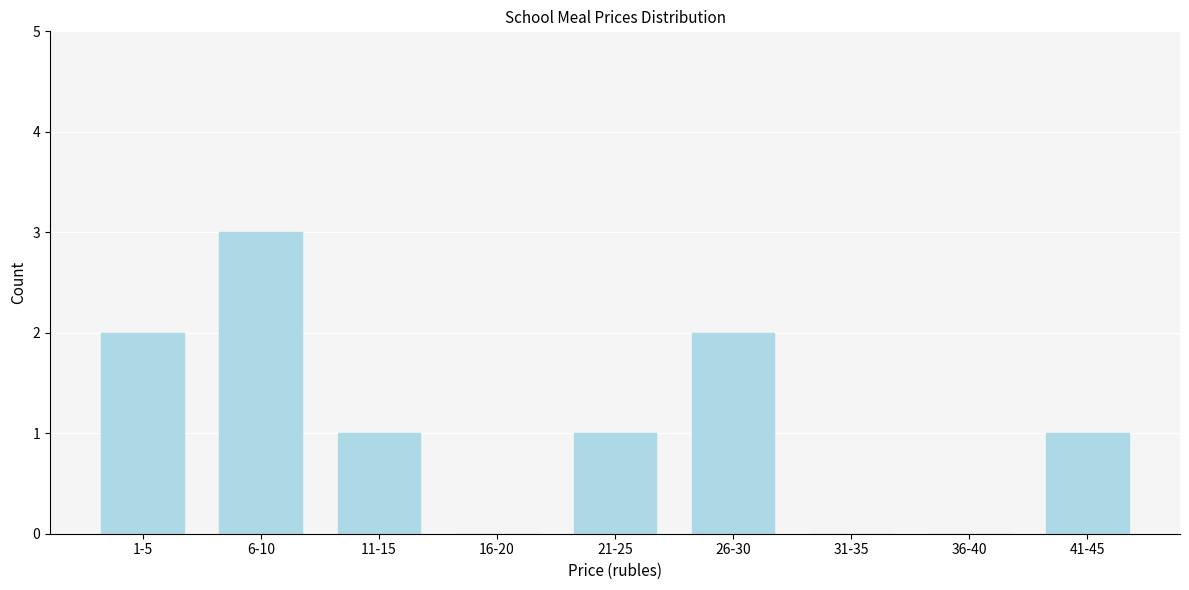

Reading left to right, transcribe all the data shown in this chart.

1-5=2	6-10=3	11-15=1	16-20=0	21-25=1	26-30=2	31-35=0	36-40=0	41-45=1